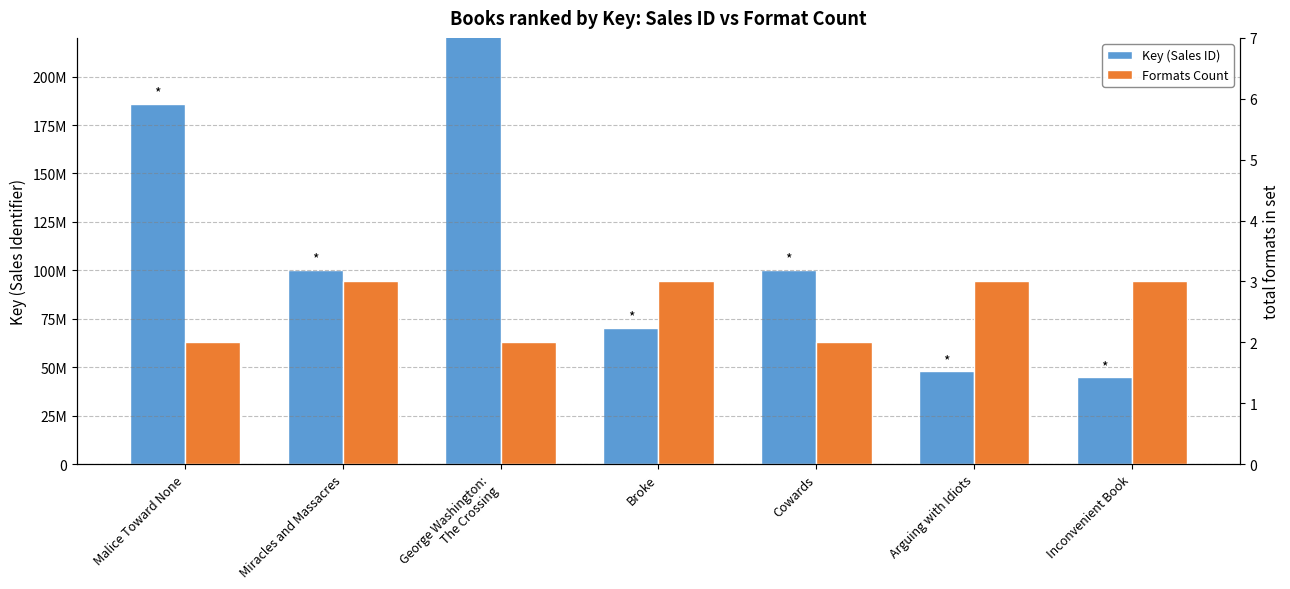

At how many categories does at least one series exceed 168562824?

2